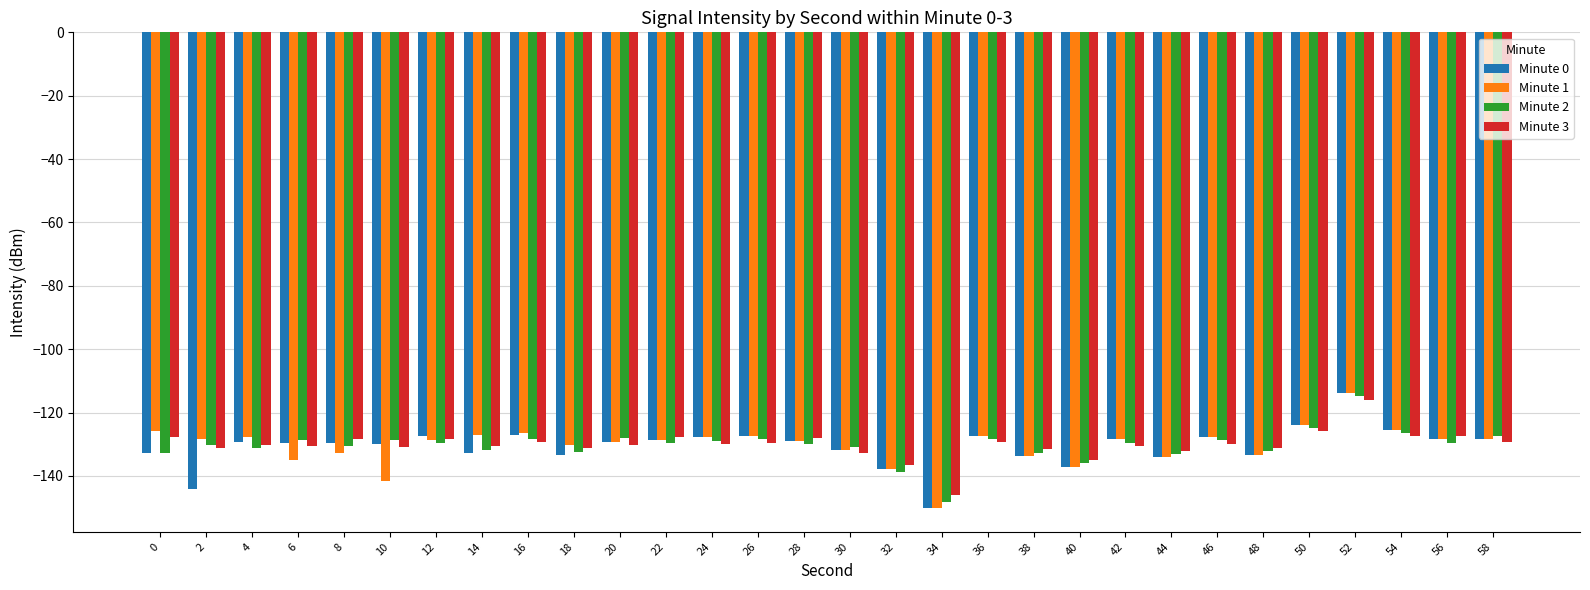

What is the average value of the Minute 3 series?

-130.2